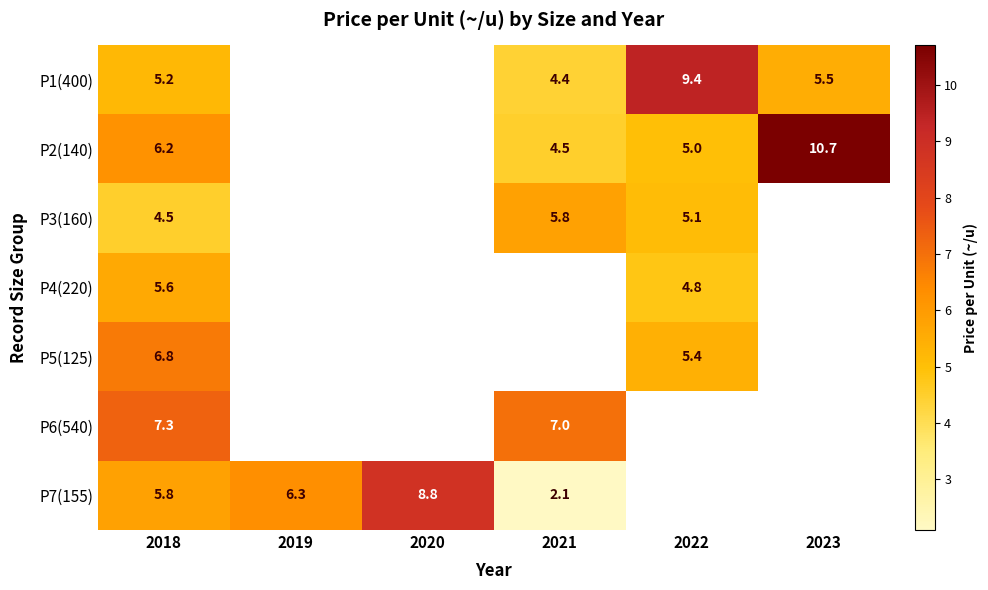

True or false: P2(140) has a value of 8.7 at 2022.

False